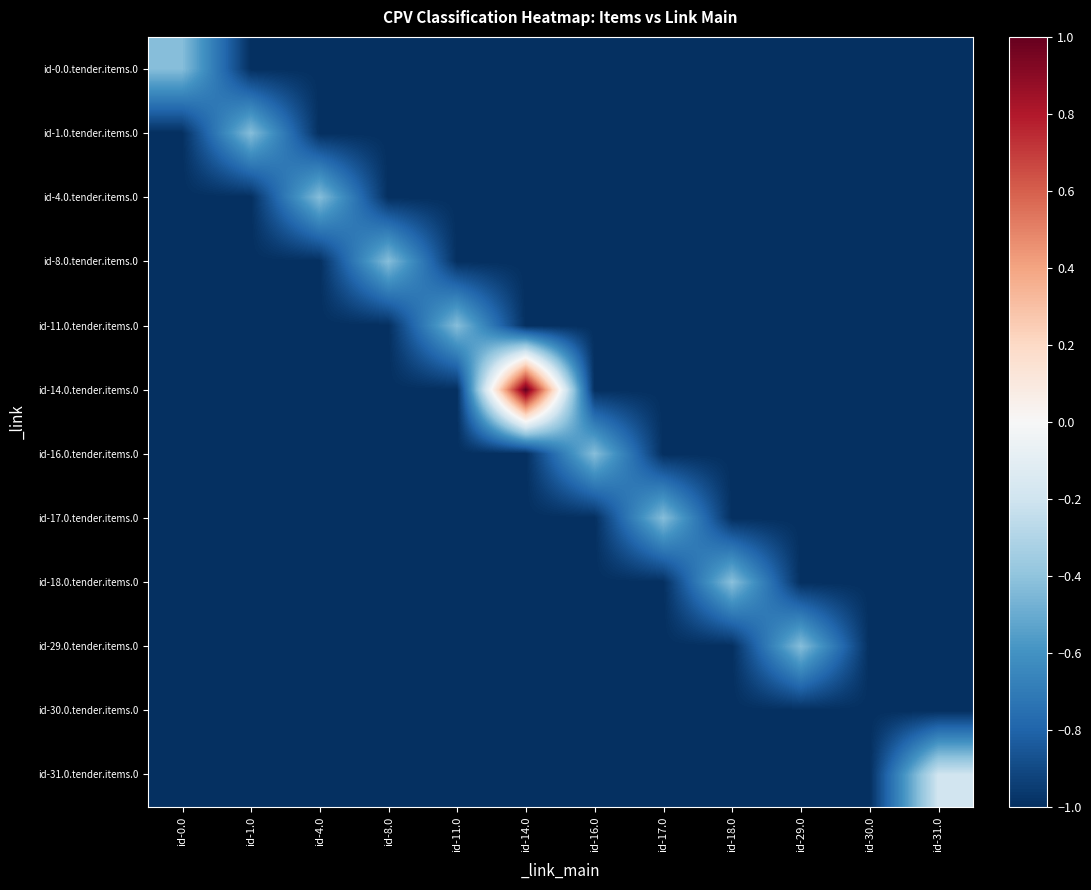

What is the minimum value shown in the chart?

-1.0